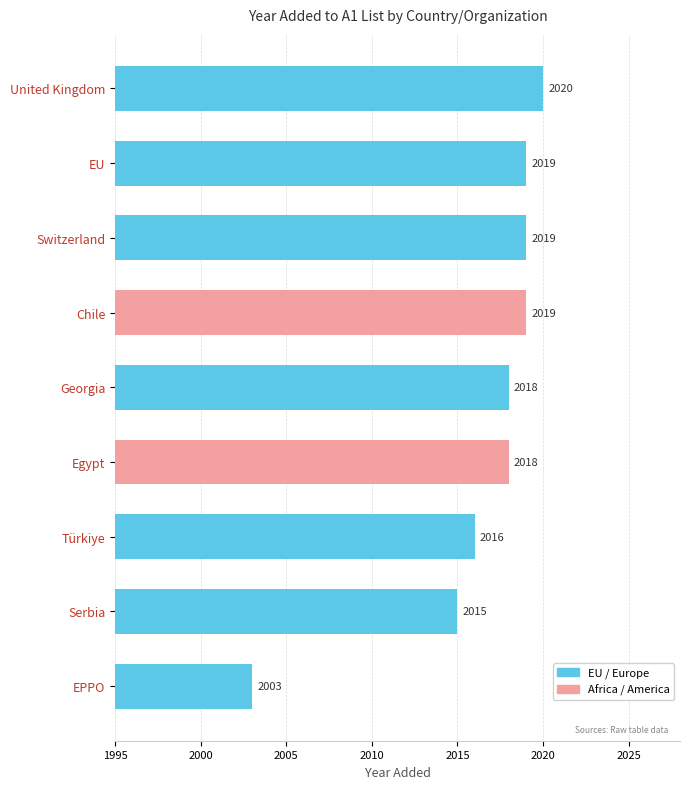

The value at Türkiye is 2016. True or false?

True